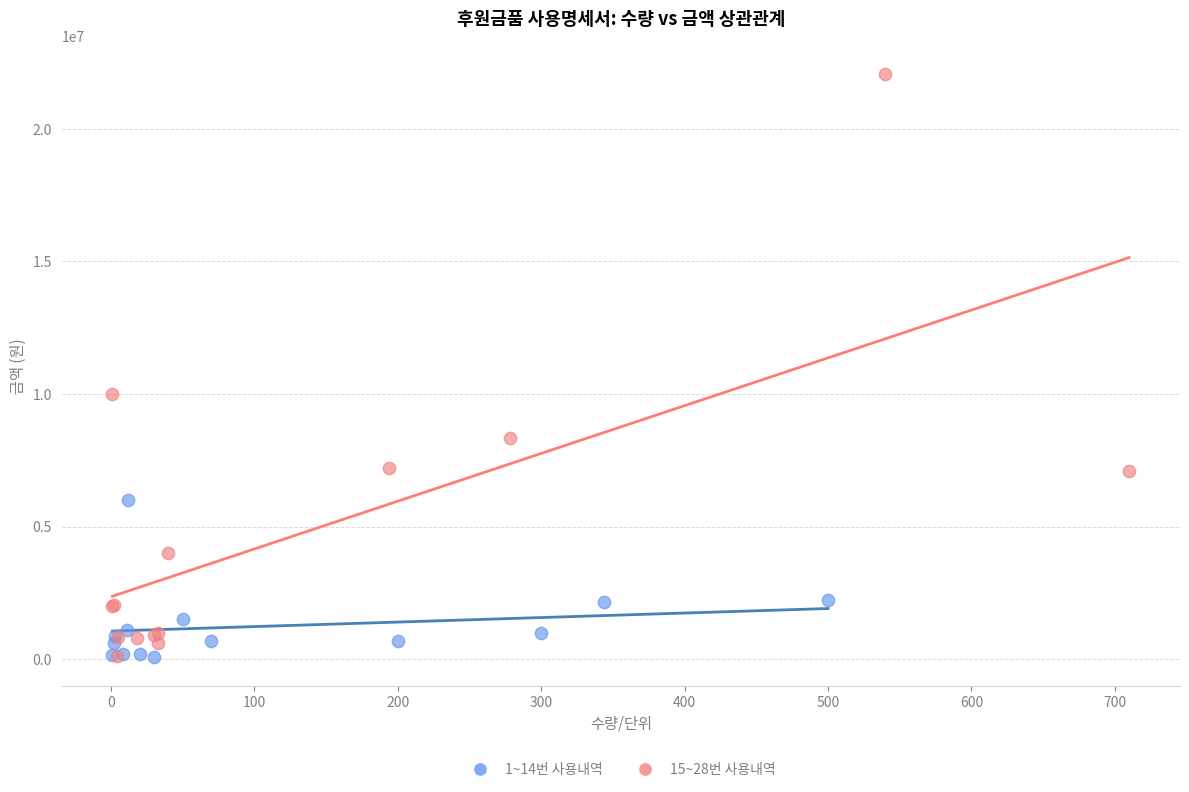

Which series contains the highest Y value?

15~28번 사용내역